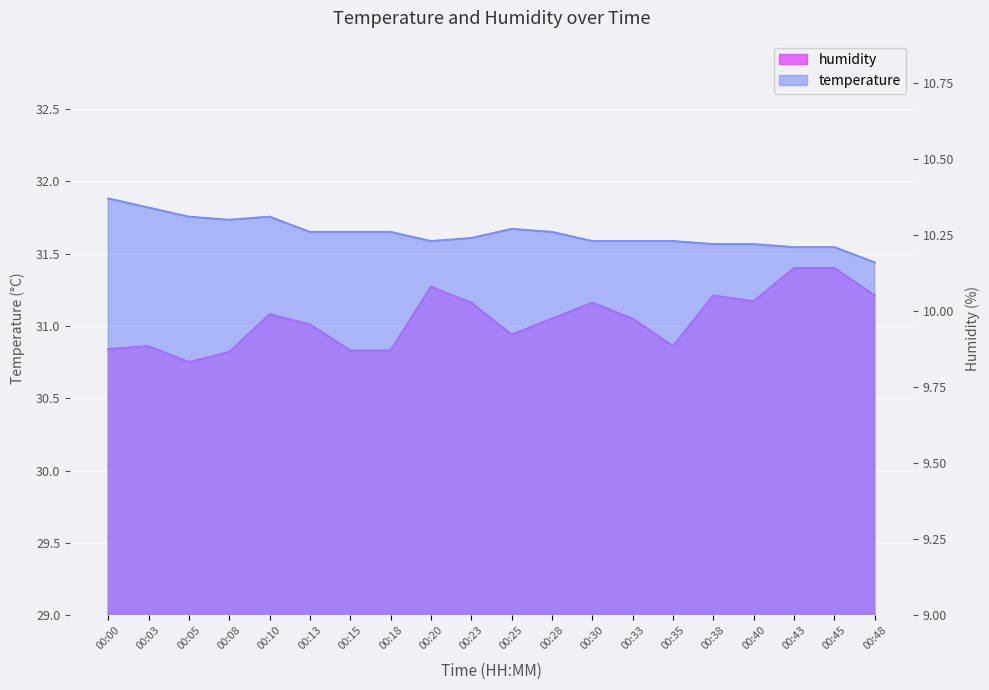

Count the temperature values in the range 10 to 11.

20